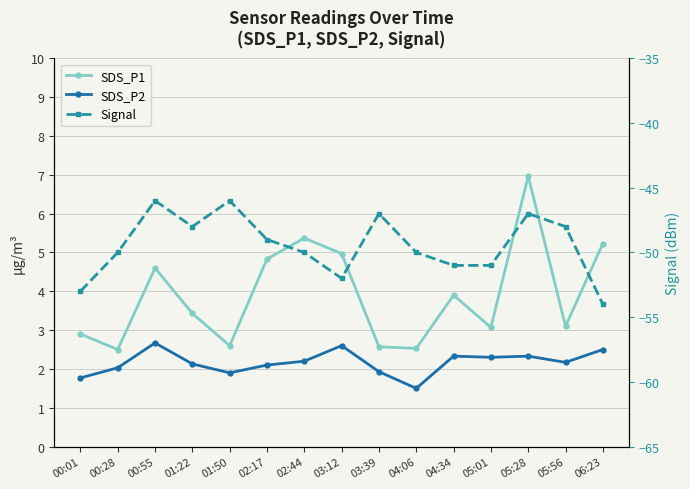

Reading left to right, transcribe all the data shown in this chart.

SDS_P1: 2.9	2.5	4.6	3.4	2.6	4.8	5.4	5.0	2.6	2.5	3.9	3.1	7.0	3.1	5.2
SDS_P2: 1.8	2.0	2.7	2.1	1.9	2.1	2.2	2.6	1.9	1.5	2.3	2.3	2.3	2.2	2.5
Signal: -53.0	-50.0	-46.0	-48.0	-46.0	-49.0	-50.0	-52.0	-47.0	-50.0	-51.0	-51.0	-47.0	-48.0	-54.0